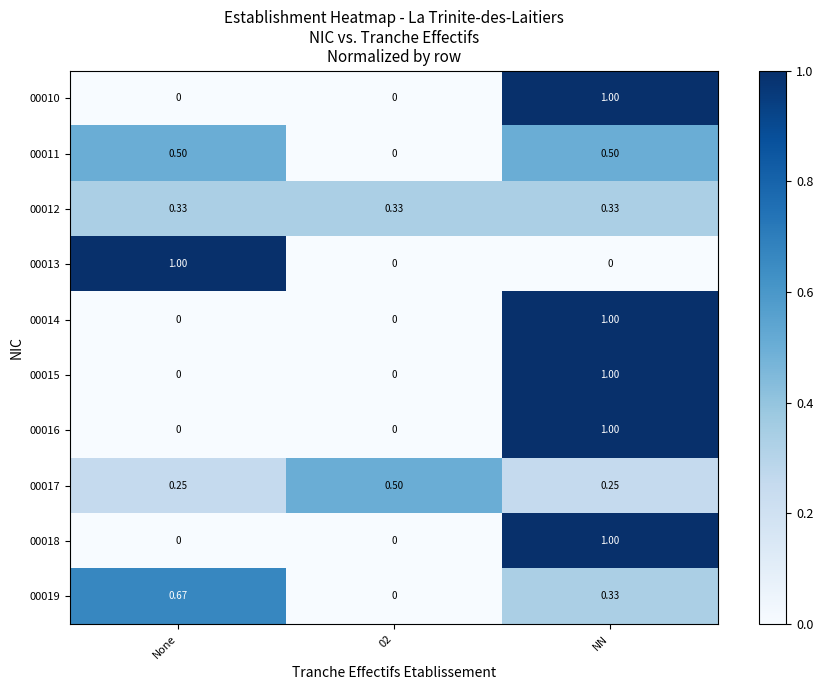

At which category is the sum across all series the highest?

NN